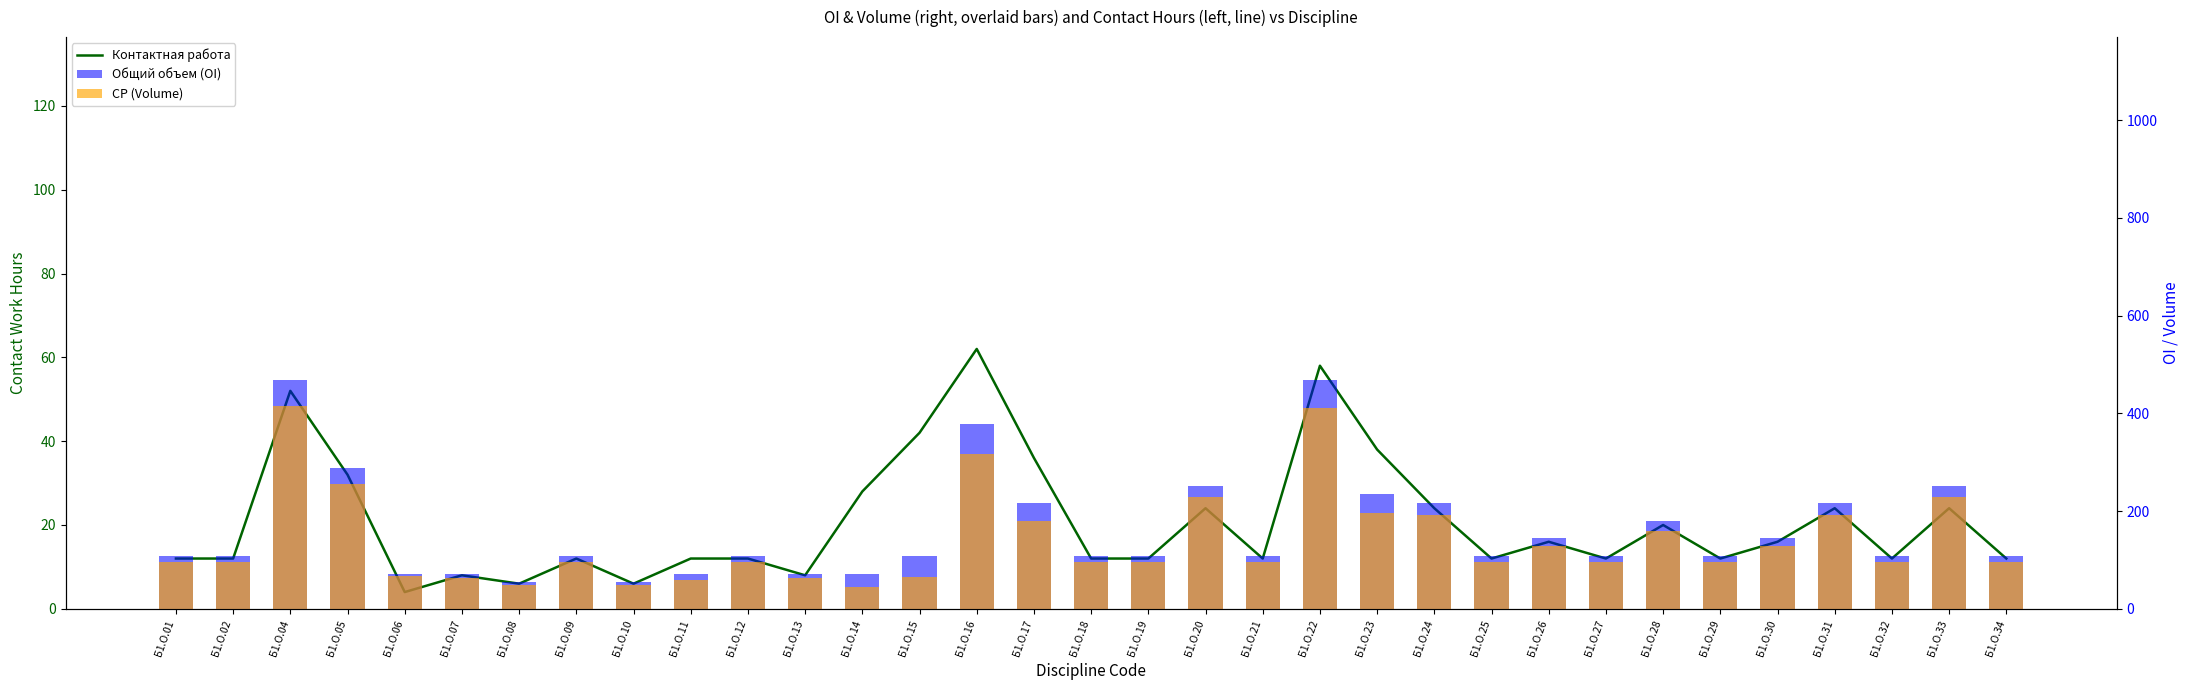

At which label does СР (Volume) first exceed 96?

Б1.О.04